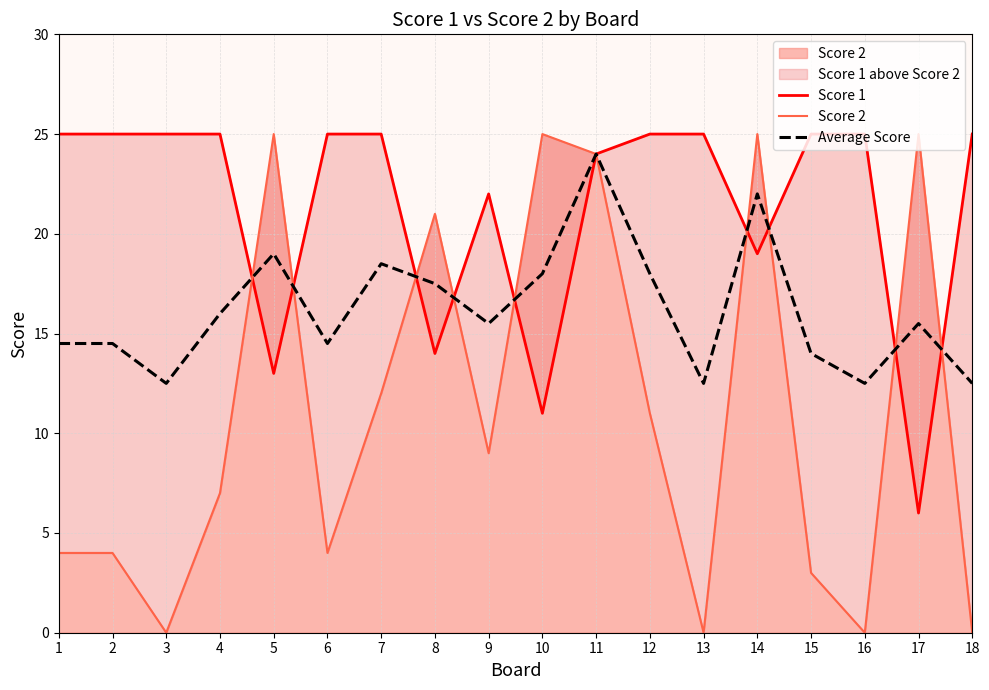

At which label does Average Score reach its peak?

11